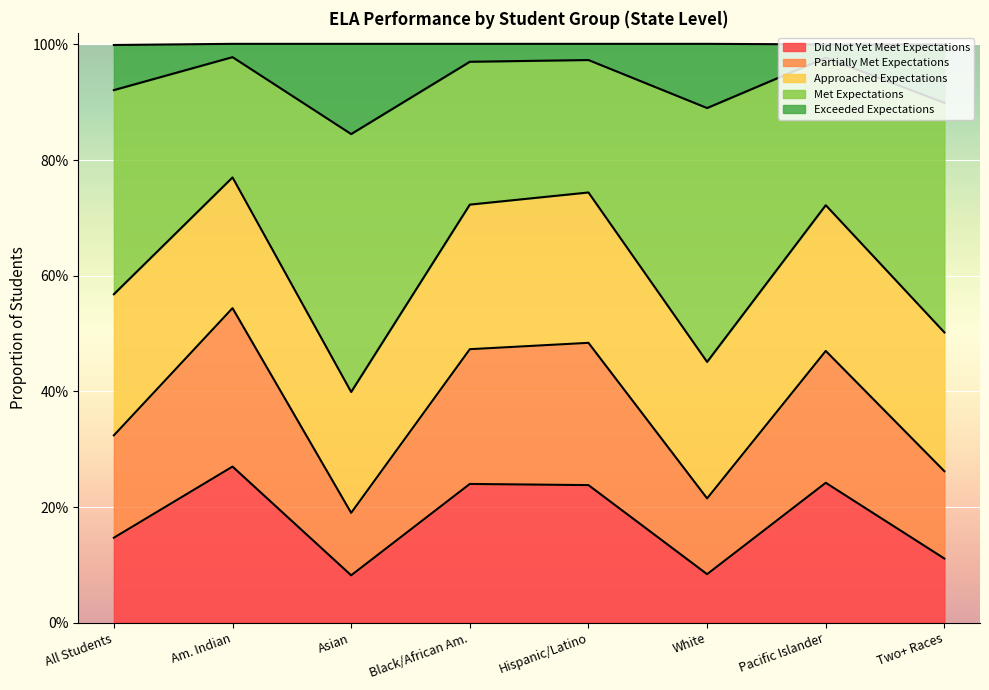

At which label does Exceeded Expectations reach its minimum?

Asian